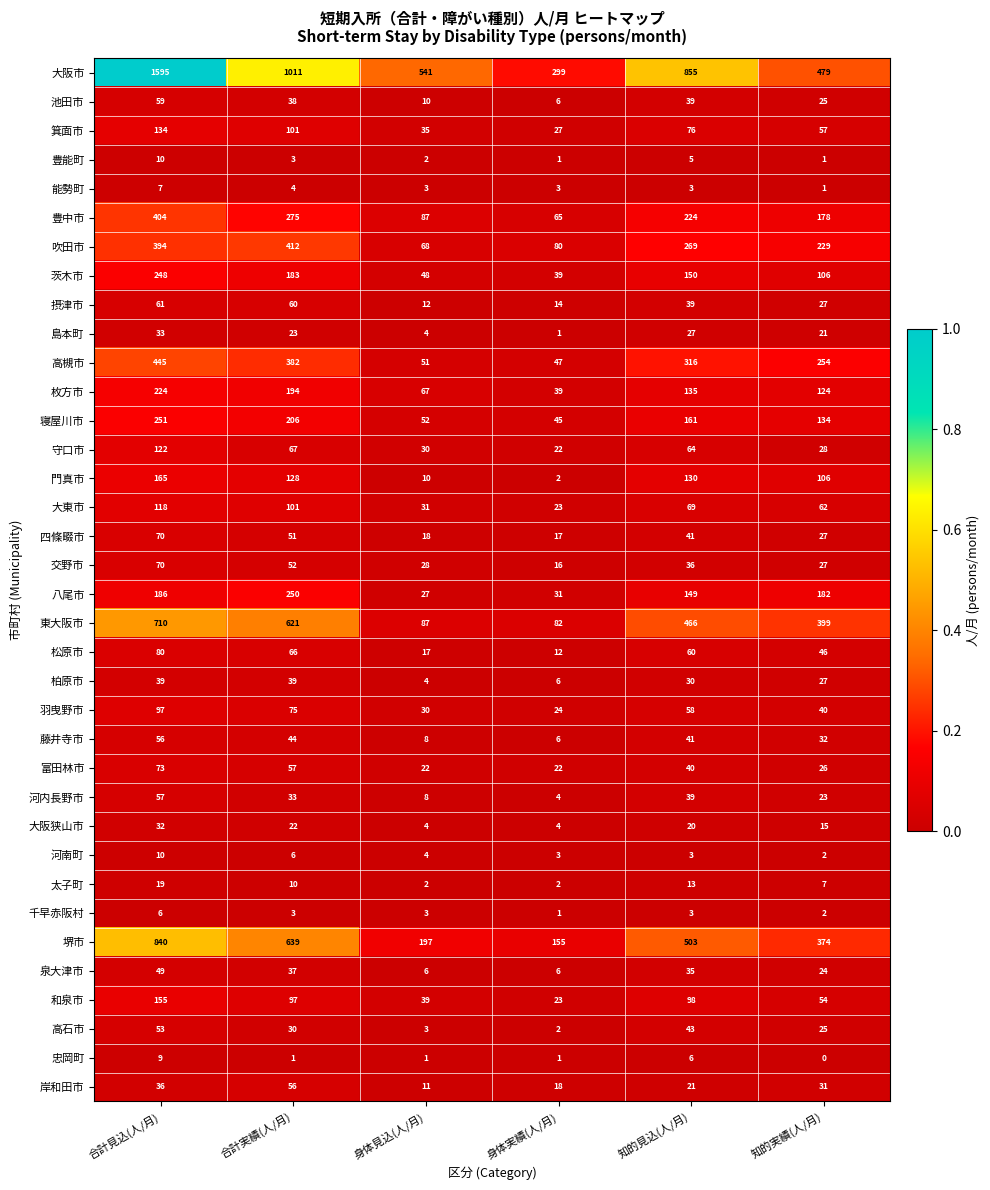

List the labels in order of 東大阪市 value, smallest first.

身体実績(人/月), 身体見込(人/月), 知的実績(人/月), 知的見込(人/月), 合計実績(人/月), 合計見込(人/月)